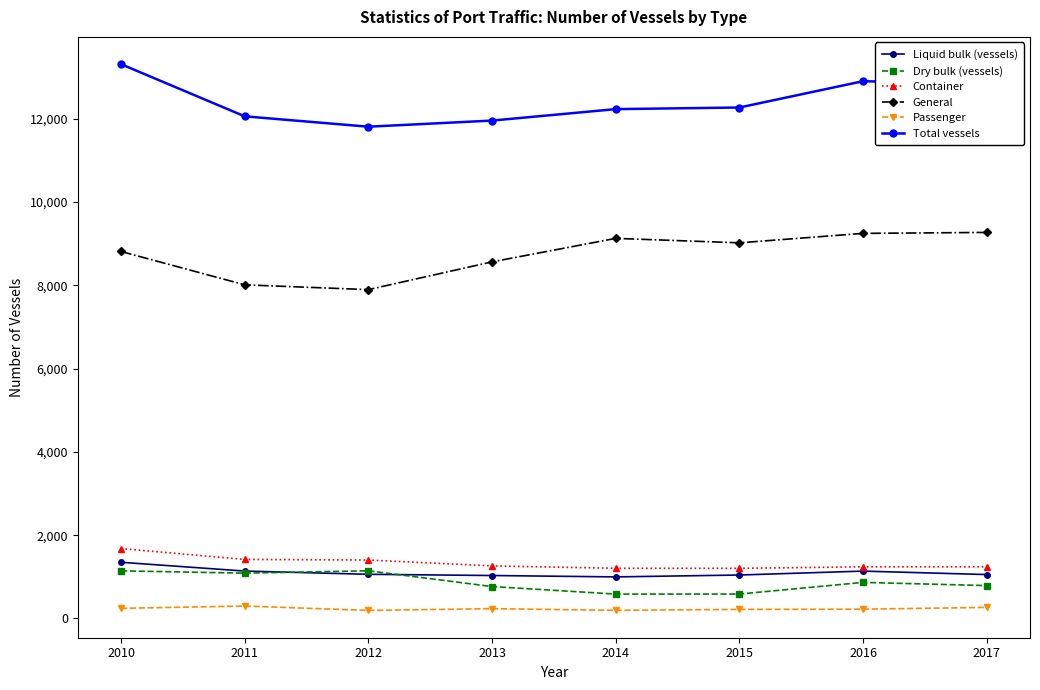

The value of Container at 2012 is 1403. True or false?

True